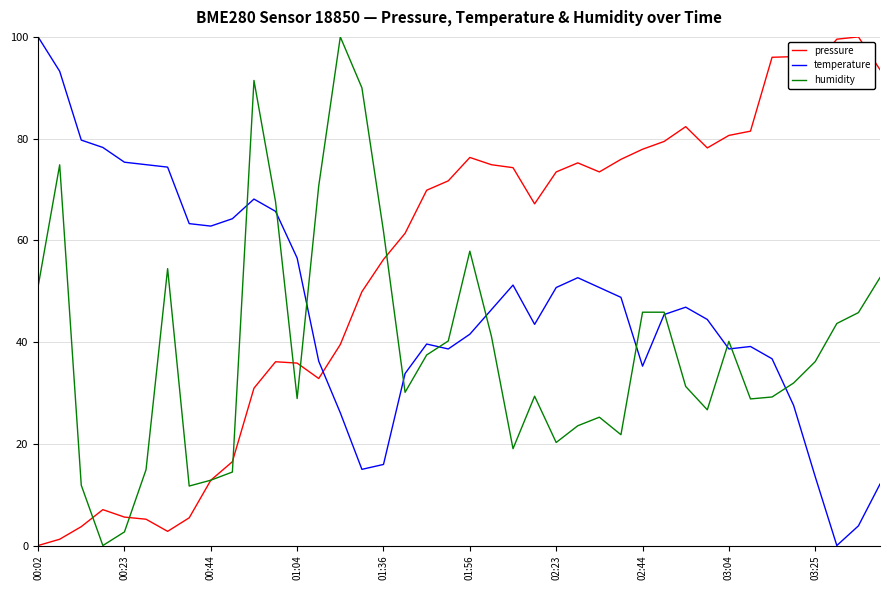

True or false: temperature has more than 0 interior local peaks.

True